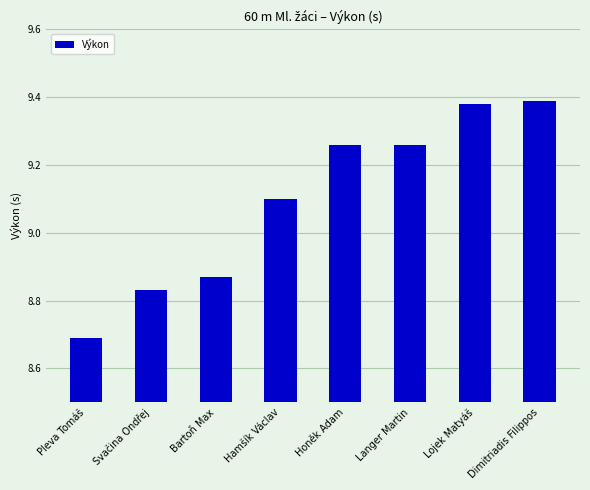

True or false: the data shows 15.1 at Pleva Tomáš.

False